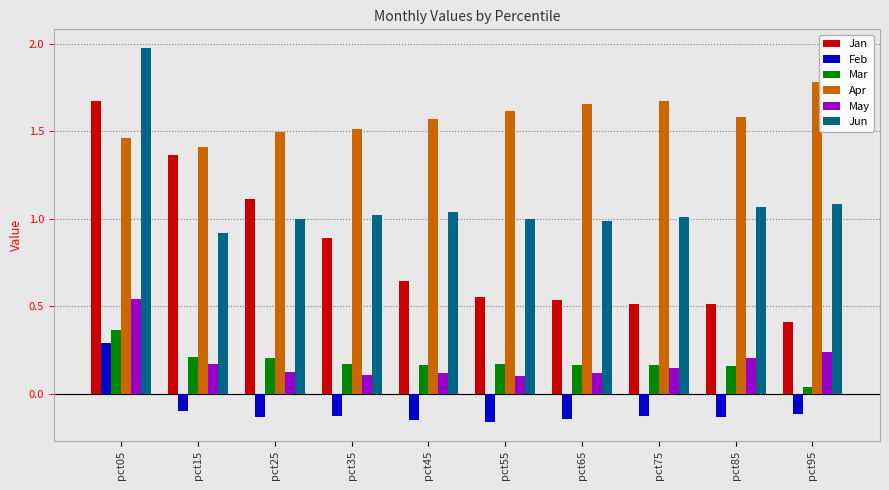

What is the sum of all May values?

1.9